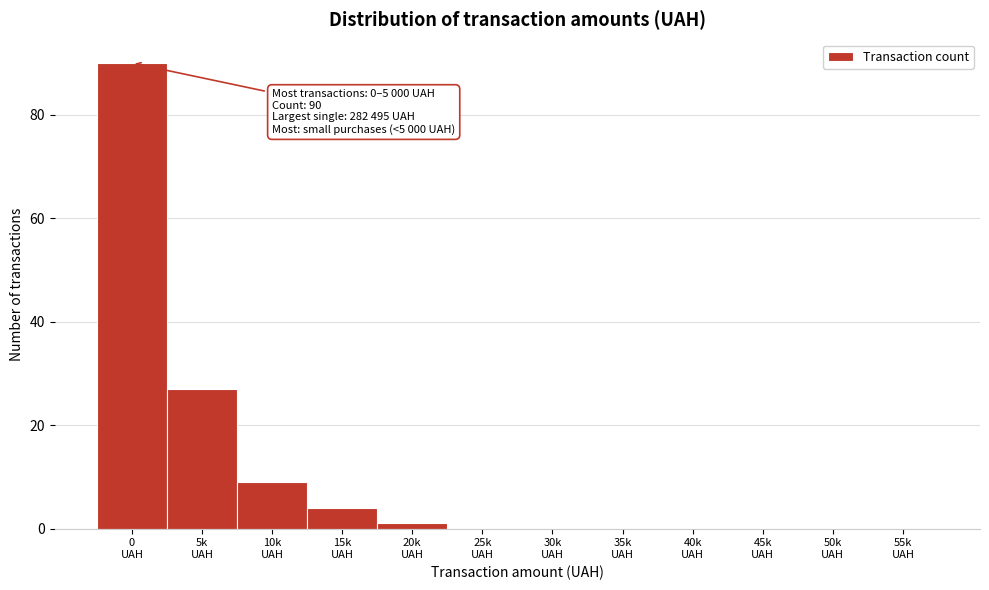

What is the sum of all values?

131